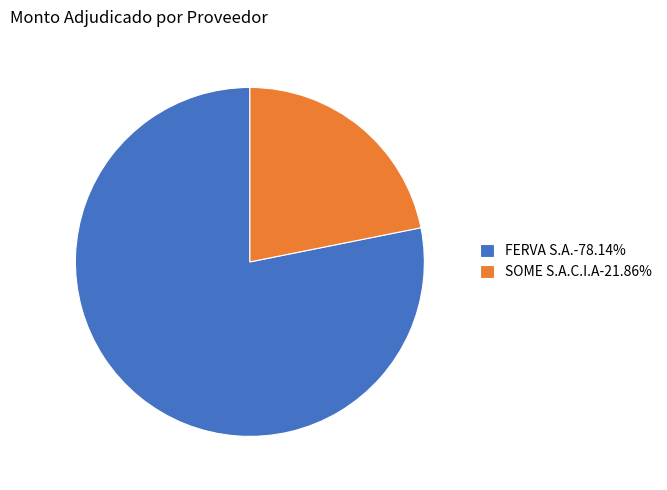

Do FERVA S.A.-78.14% and SOME S.A.C.I.A-21.86% together represent more than half of the pie?

Yes